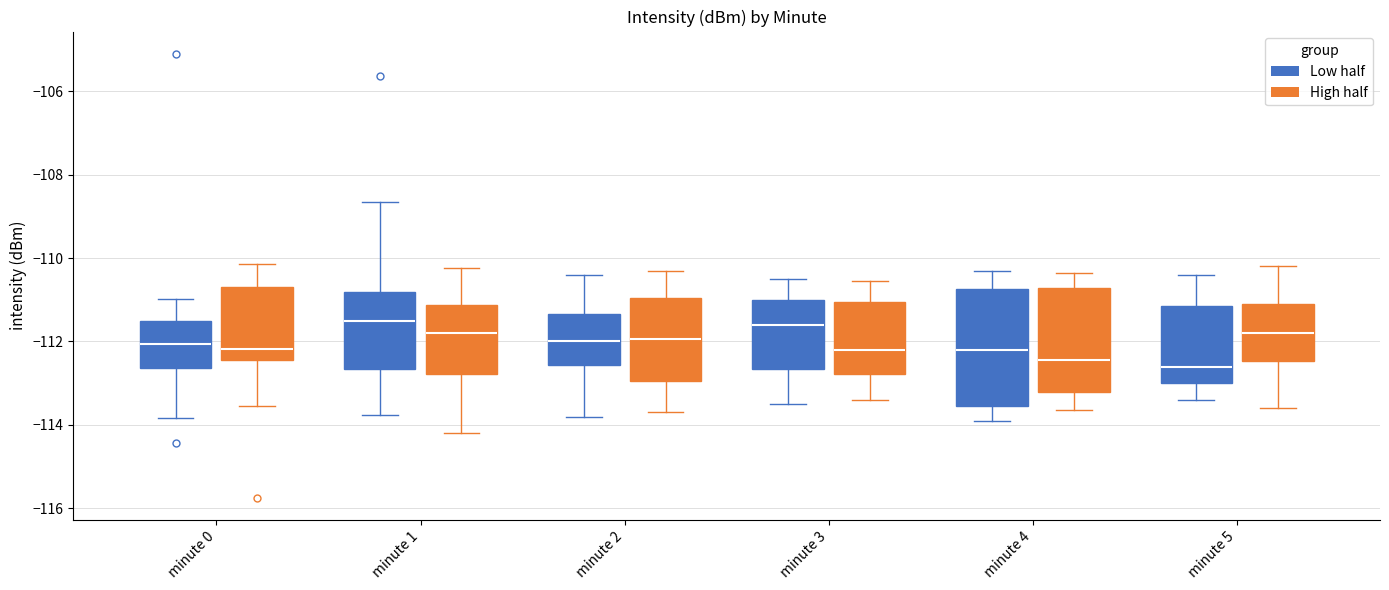

Where is the lower edge of the box for minute 1 (High half) on the y-axis? The values are not printed on the chart, so give them approximately, as read against the axis.

-112.8